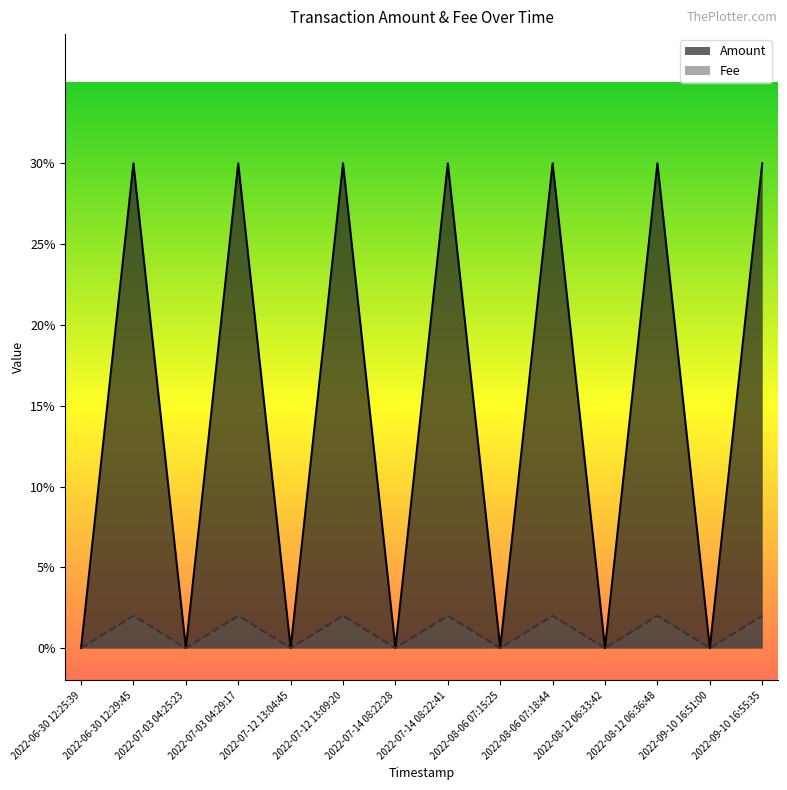

True or false: Fee and Amount intersect in this chart.

False